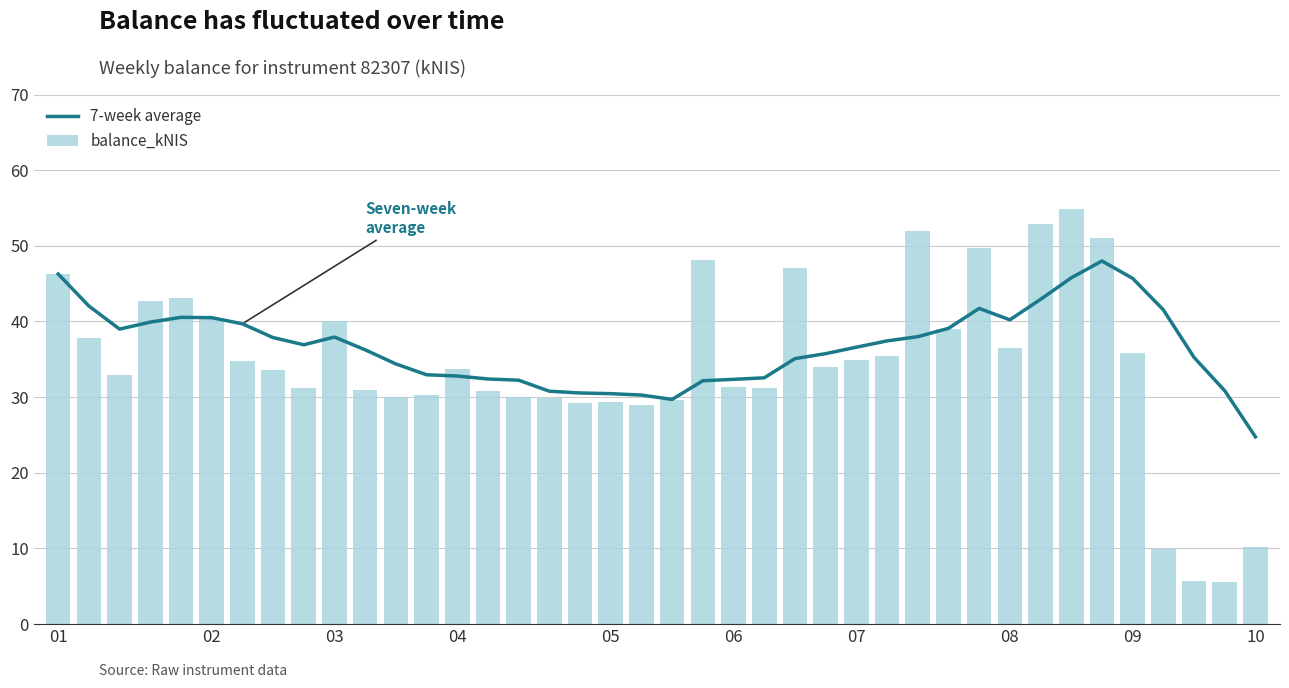

List the series in order of their overall mean, lowest first.

balance_kNIS, 7-week average